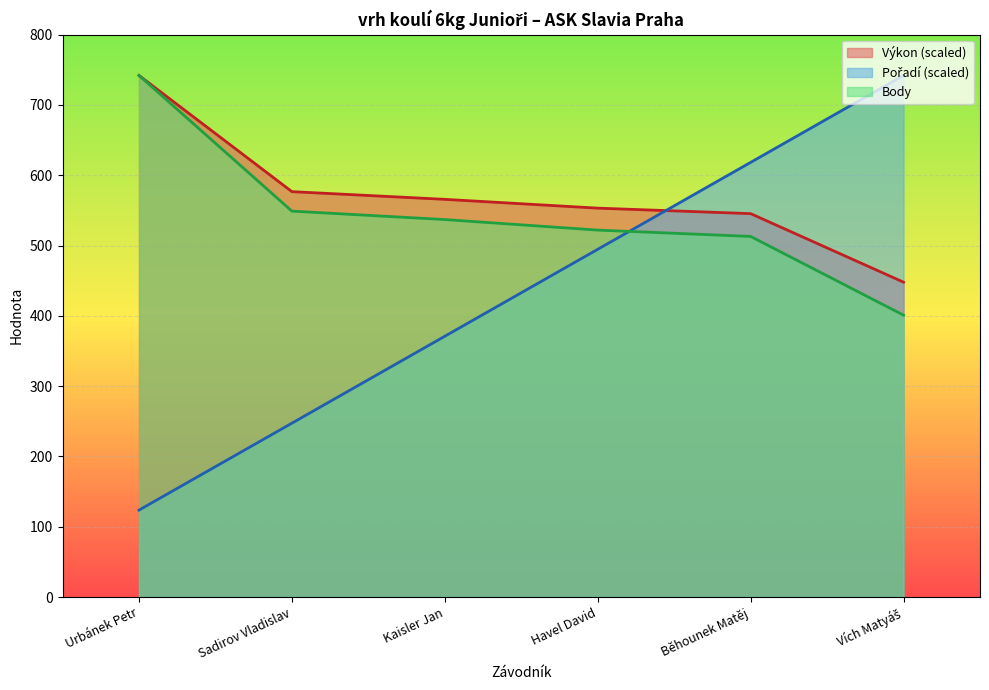

List the series in order of their overall mean, lowest first.

Pořadí, Body, Výkon